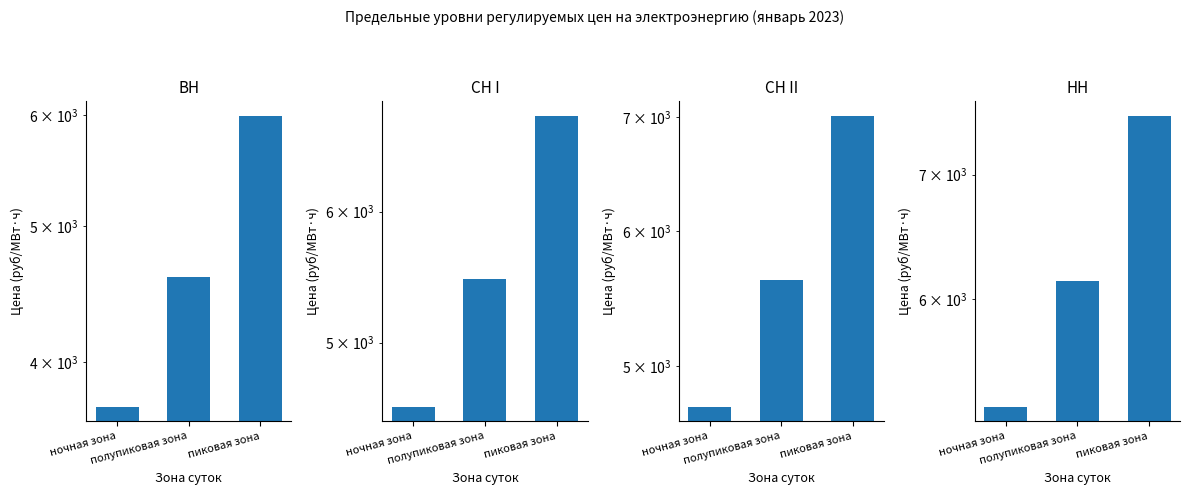

Where does the НН series first go above 6133?

полупиковая зона